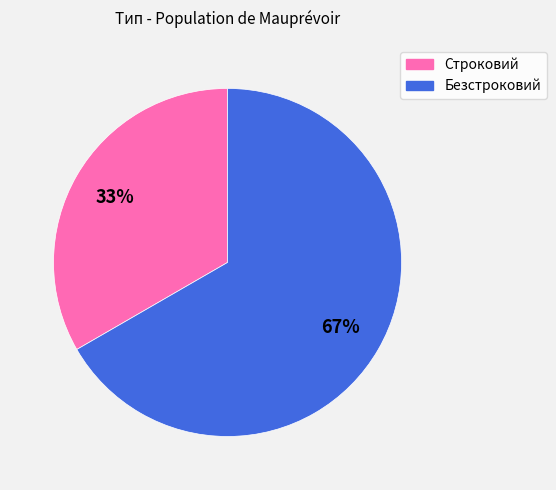

What is the ratio of the value at Строковий to the value at Безстроковий?

0.5